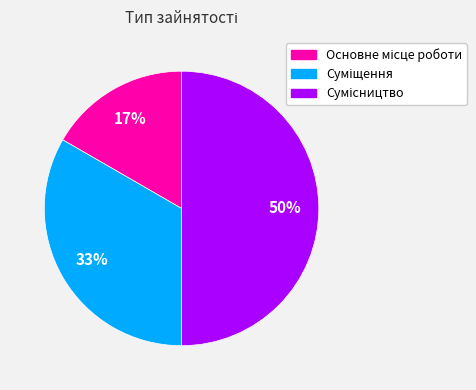

To the nearest percent, what is the difference between the largest and smallest slice percentages?

33%